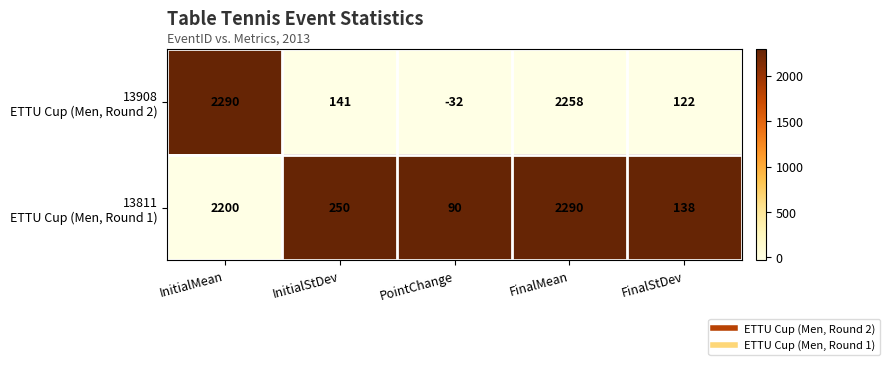

At which category is the sum across all series the highest?

FinalMean